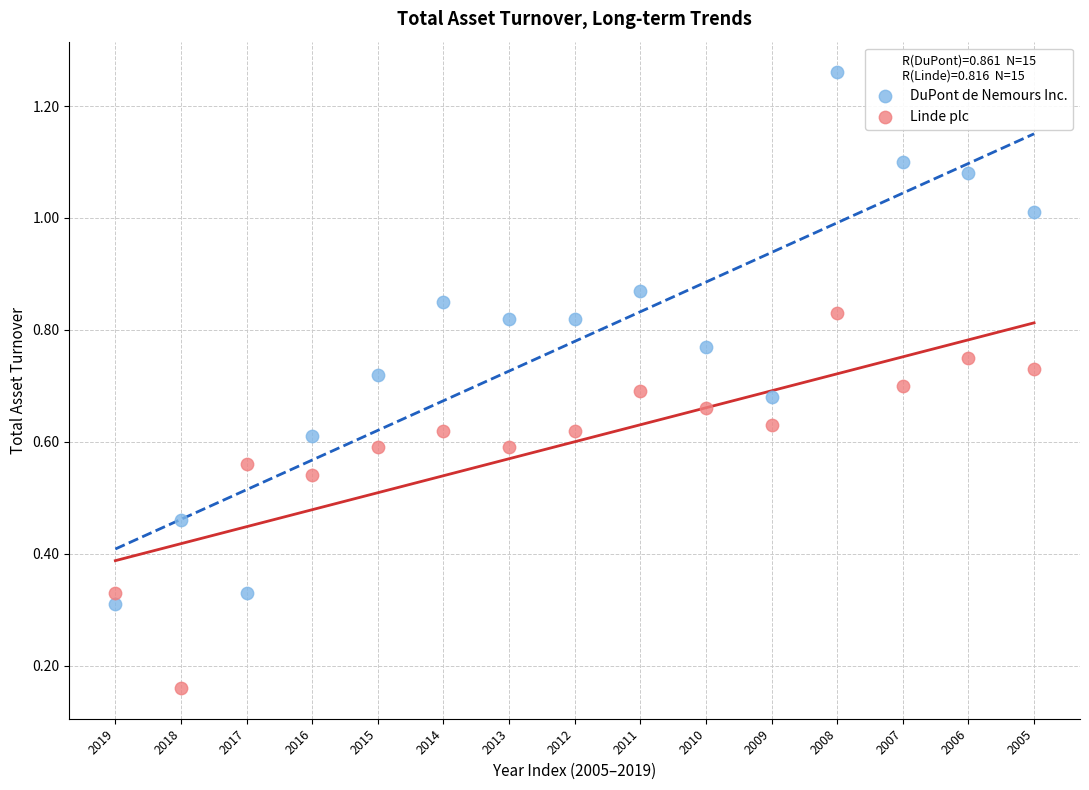

Which series has the largest Y range (max minus min)?

DuPont de Nemours Inc.